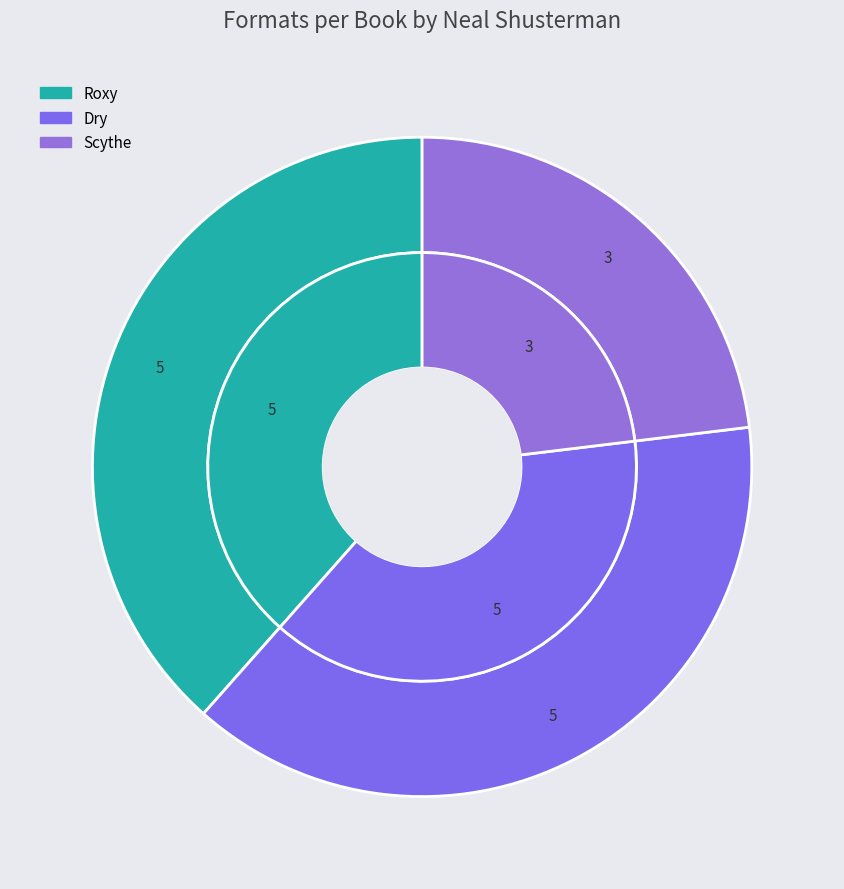

How many segments does this pie chart have?

3